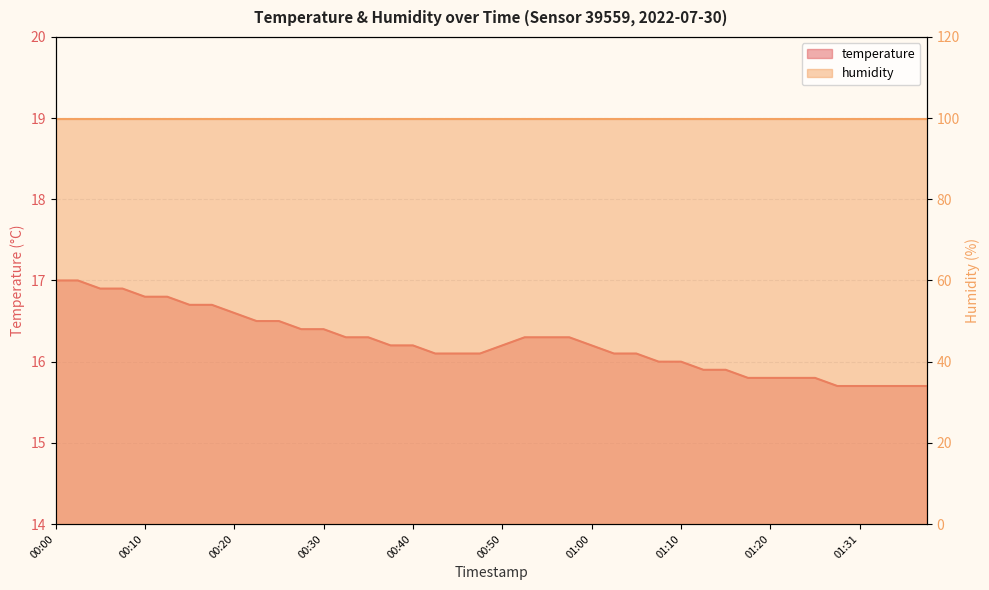

What is the change in value from 01:05 to 01:38?

-0.4